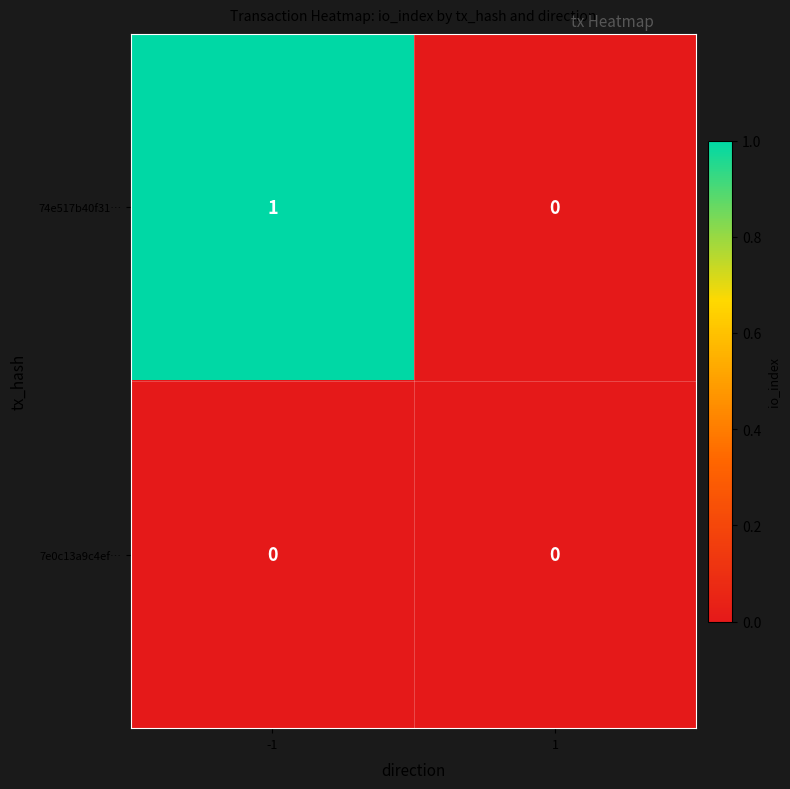

Which series has the widest spread of values?

74e517b40f31…